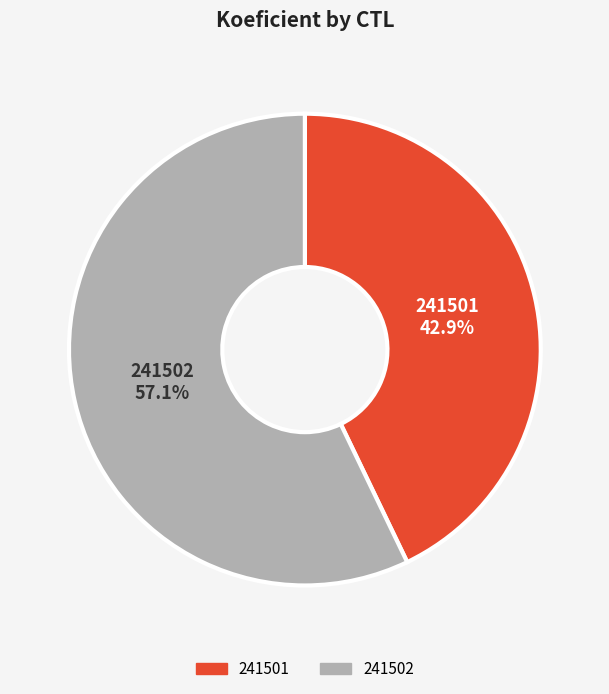

Rank the categories by value from highest to lowest.

241502, 241501